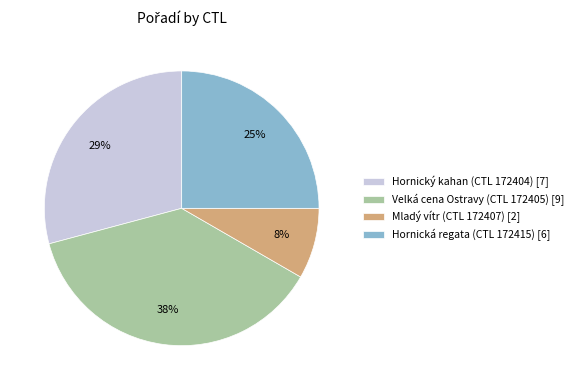

Do Hornický kahan (CTL 172404) [7] and Hornická regata (CTL 172415) [6] together represent more than half of the pie?

Yes